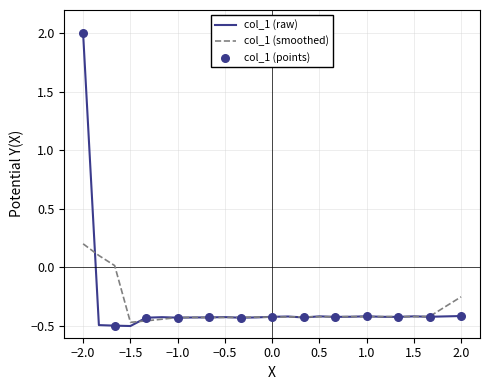

Which series has the largest range (max minus min)?

col_1 (raw)